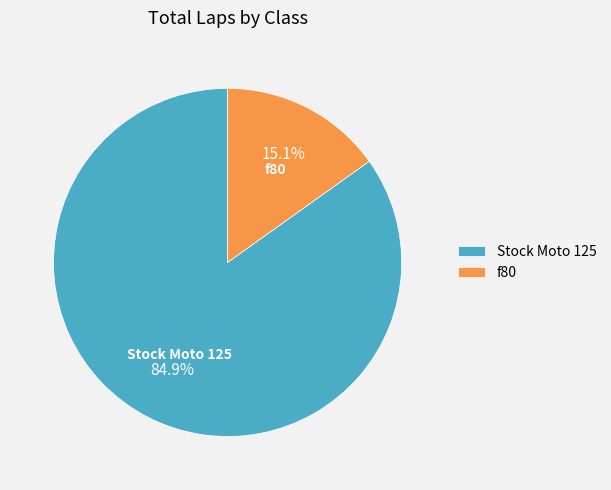

Rank the categories by value from highest to lowest.

Stock Moto 125, f80